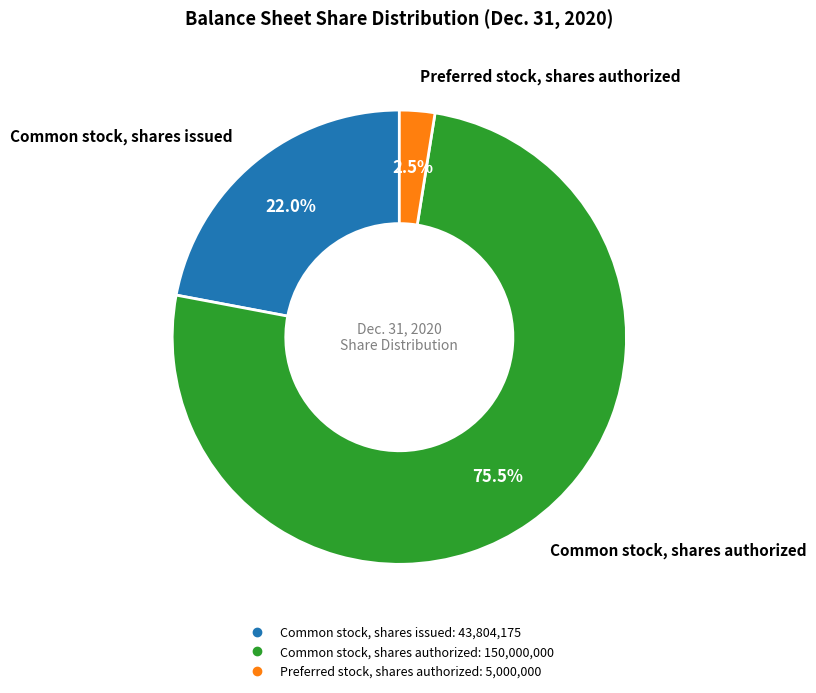

How many slices are in this pie chart?

3